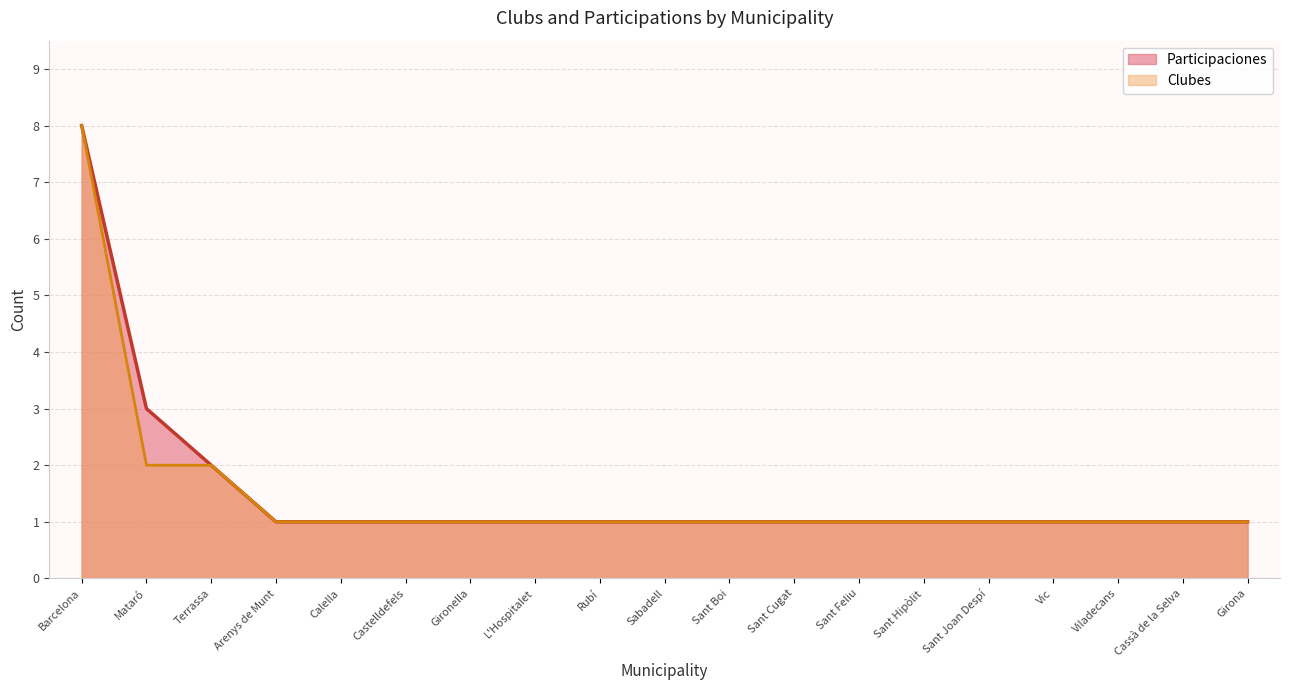

Approximately how many times larger is the value at Calella compared to Barcelona?

0.1